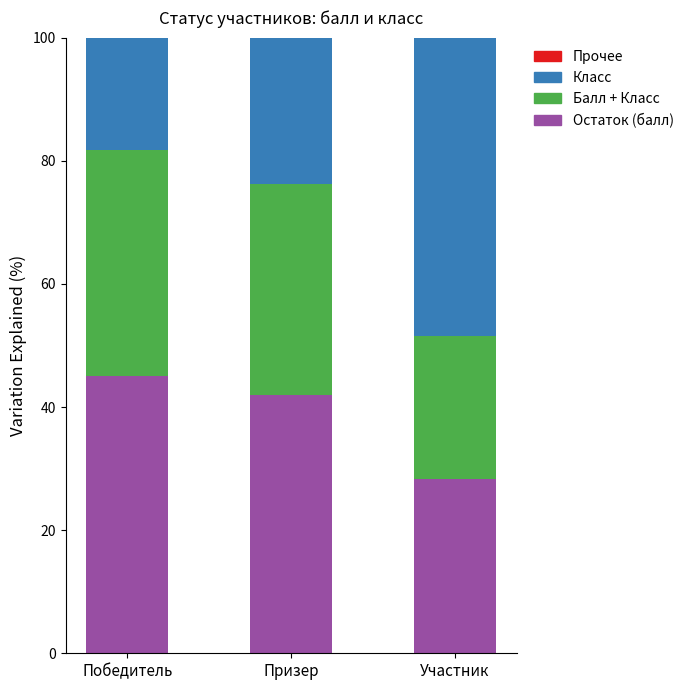

How many bars are there in total?

3